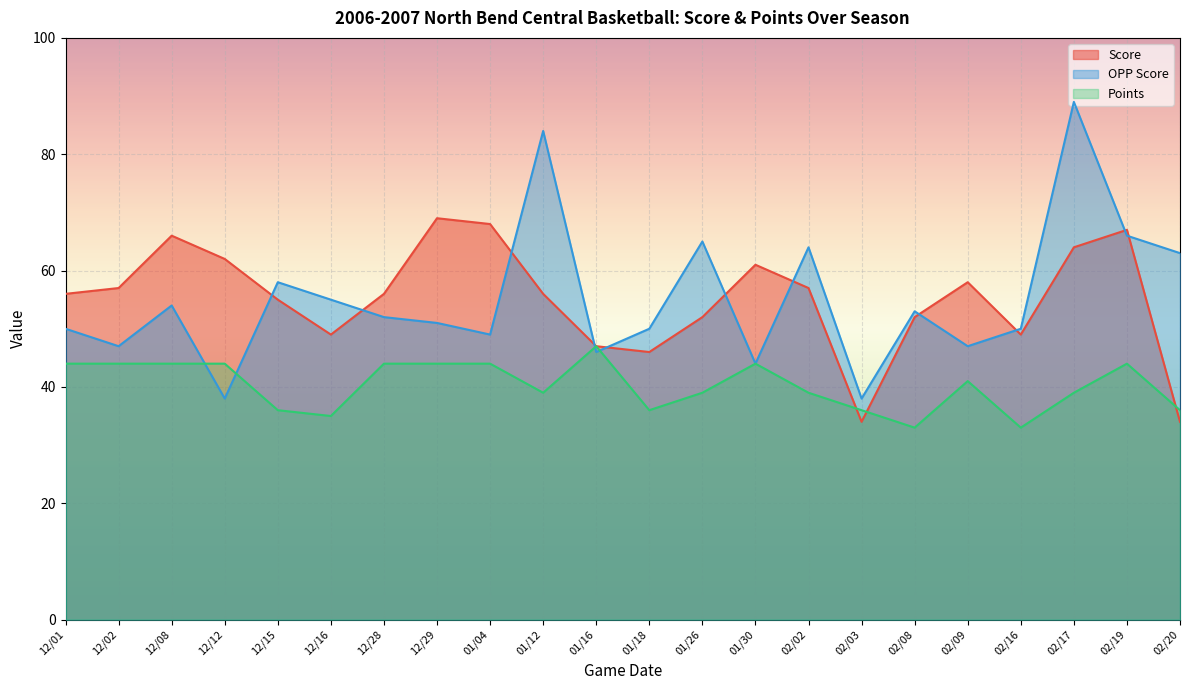

Where is Points nearest to the value 40?

01/12